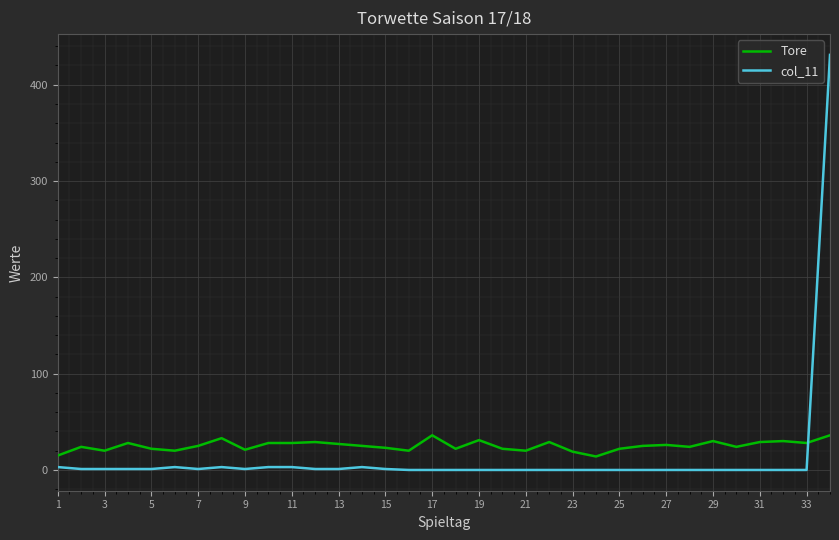

How many categories are shown in the chart?

34